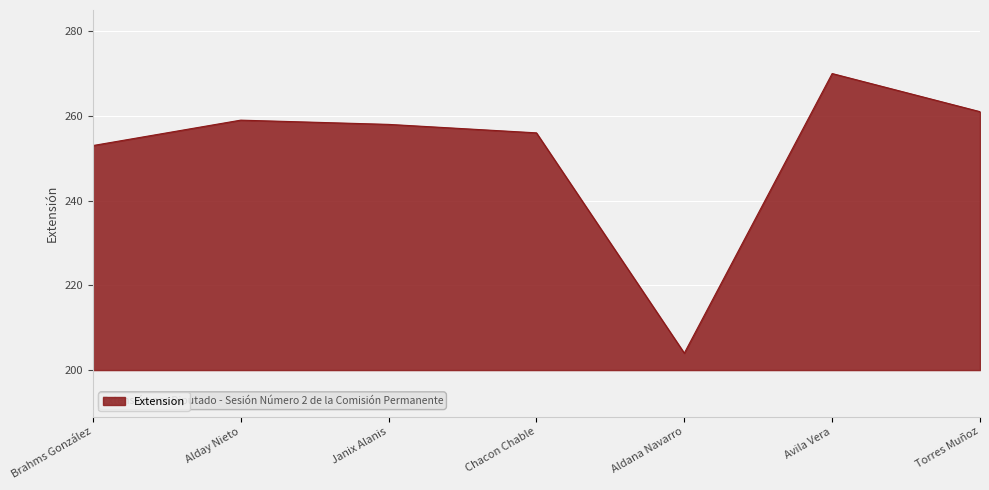

Count the number of values greater than 258.

3